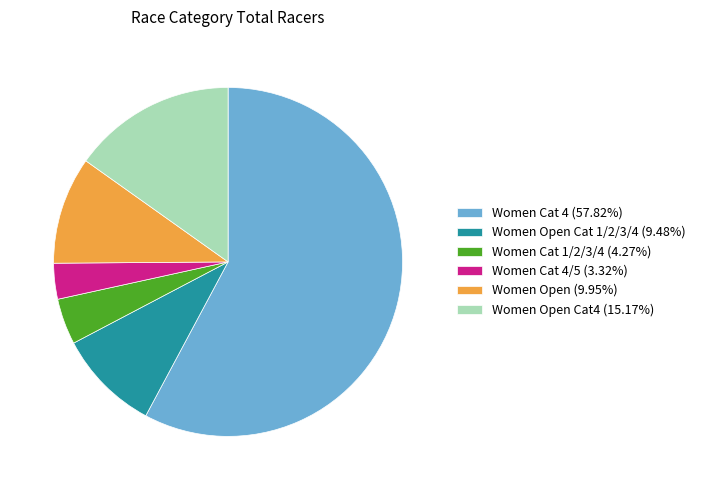

How many slices are in this pie chart?

6